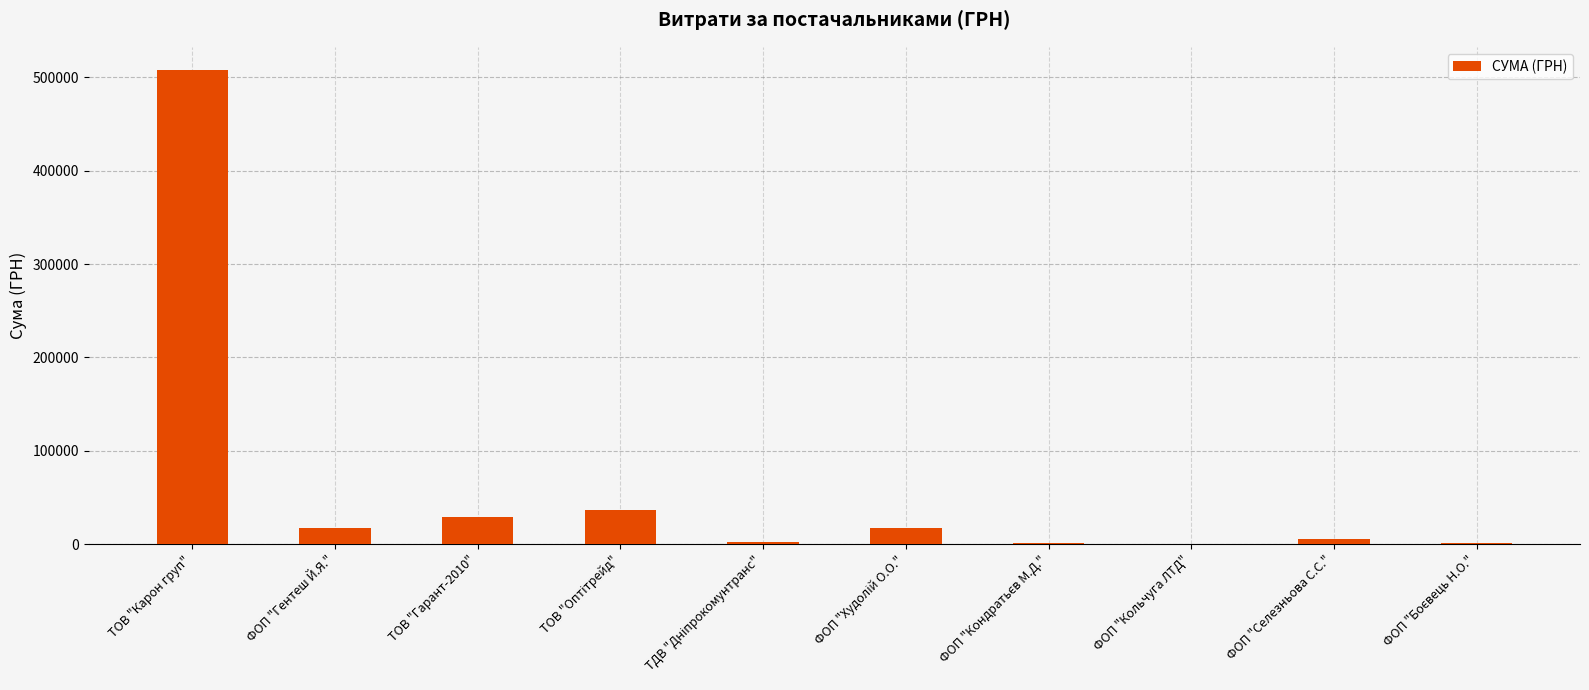

What is the greatest value displayed?

507370.3